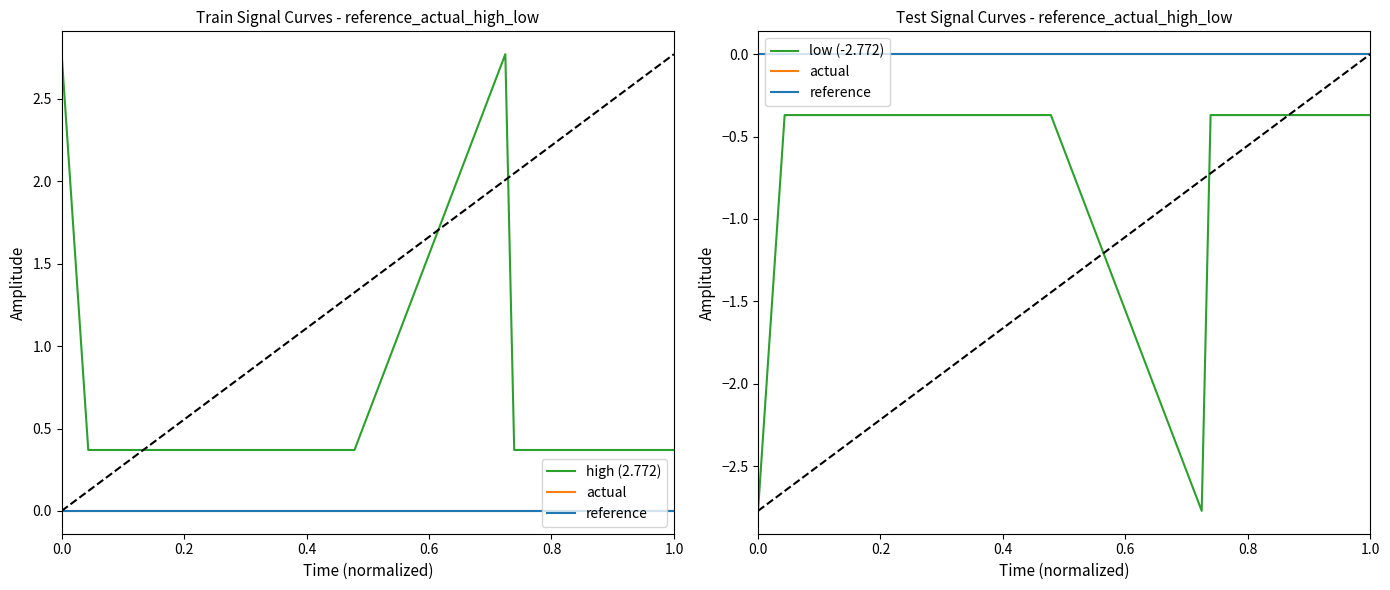

What is the label of the 2nd point from the left?

0.2